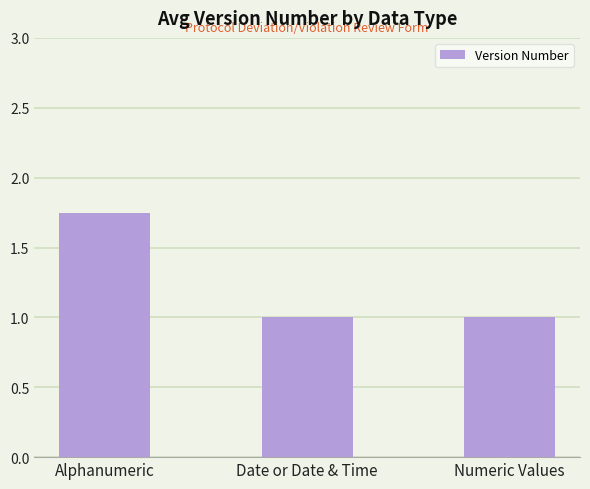

True or false: the data shows 0.5 at Numeric Values.

False